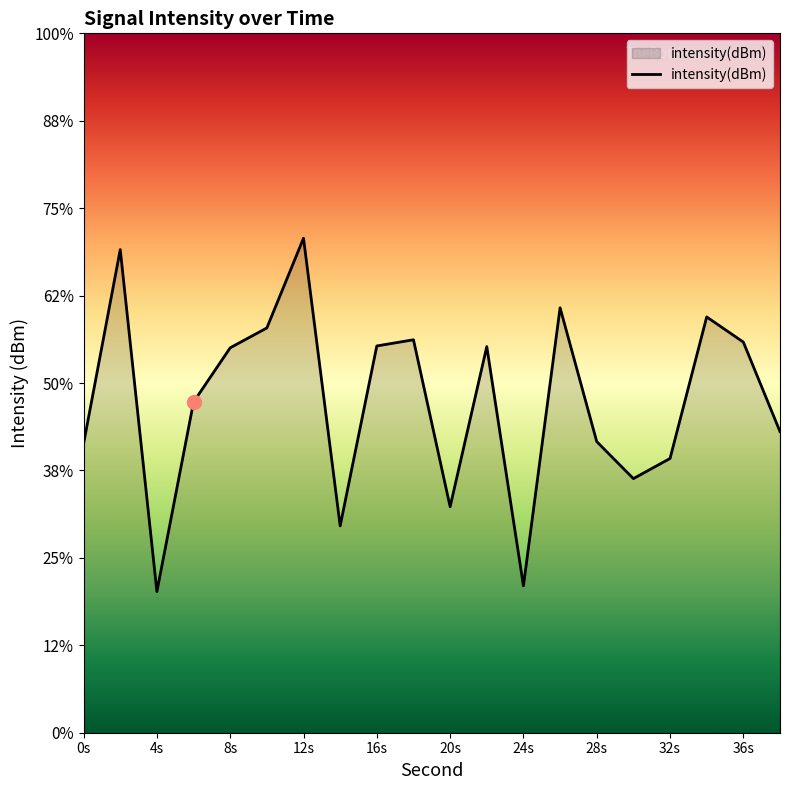

What is the value of the 9th point from the left?

-131.6